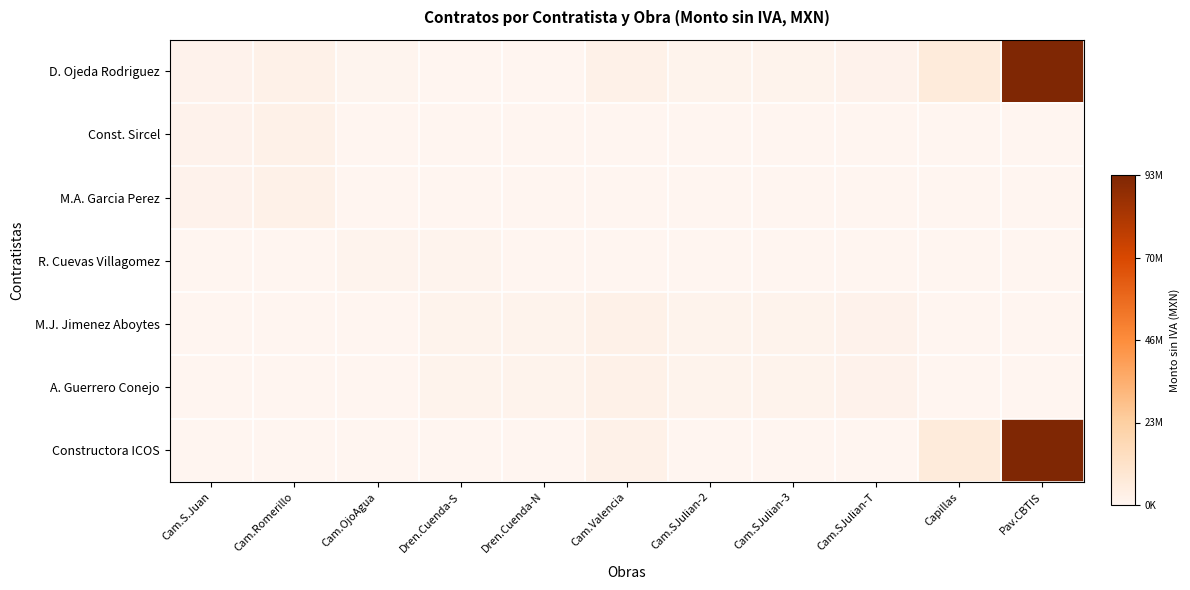

At Cam.SJulian-2, list the series in order from smallest to largest.

Const. Sircel, M.A. Garcia Perez, R. Cuevas Villagomez, Constructora ICOS, D. Ojeda Rodriguez, M.J. Jimenez Aboytes, A. Guerrero Conejo